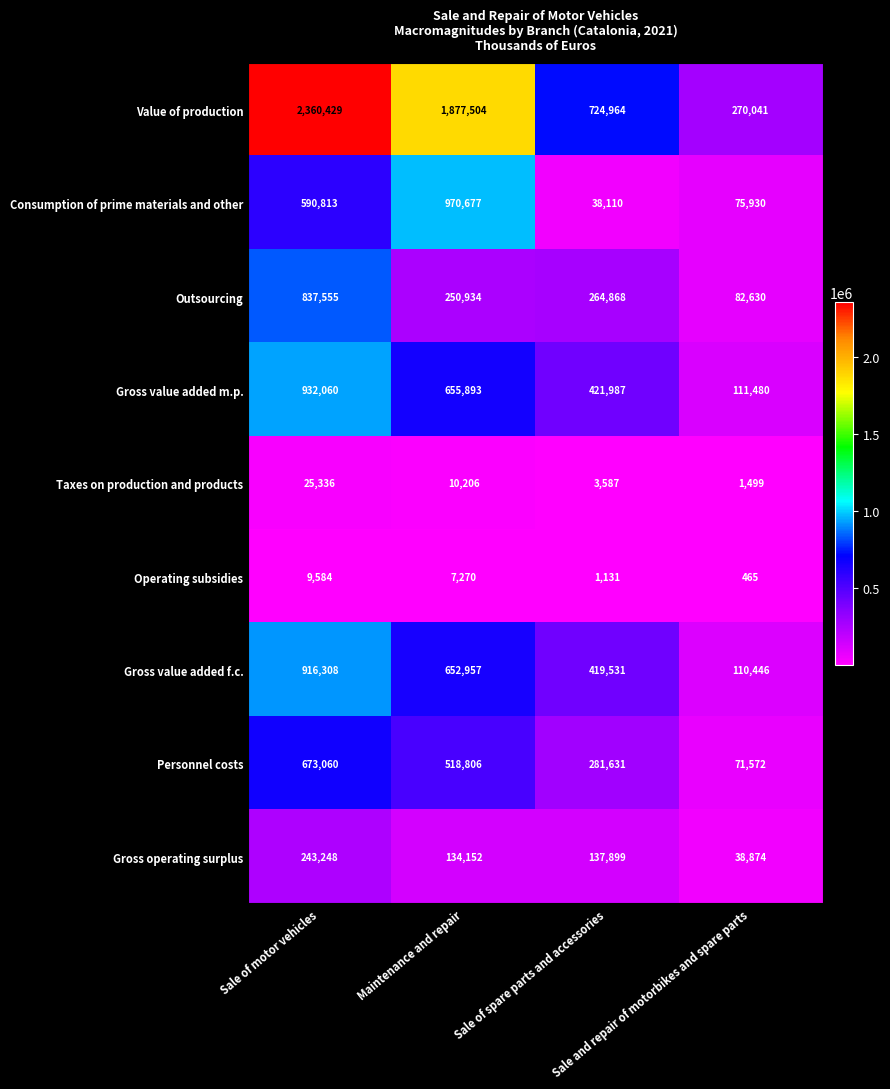

Count the Value of production values in the range 724964 to 2360429.

3